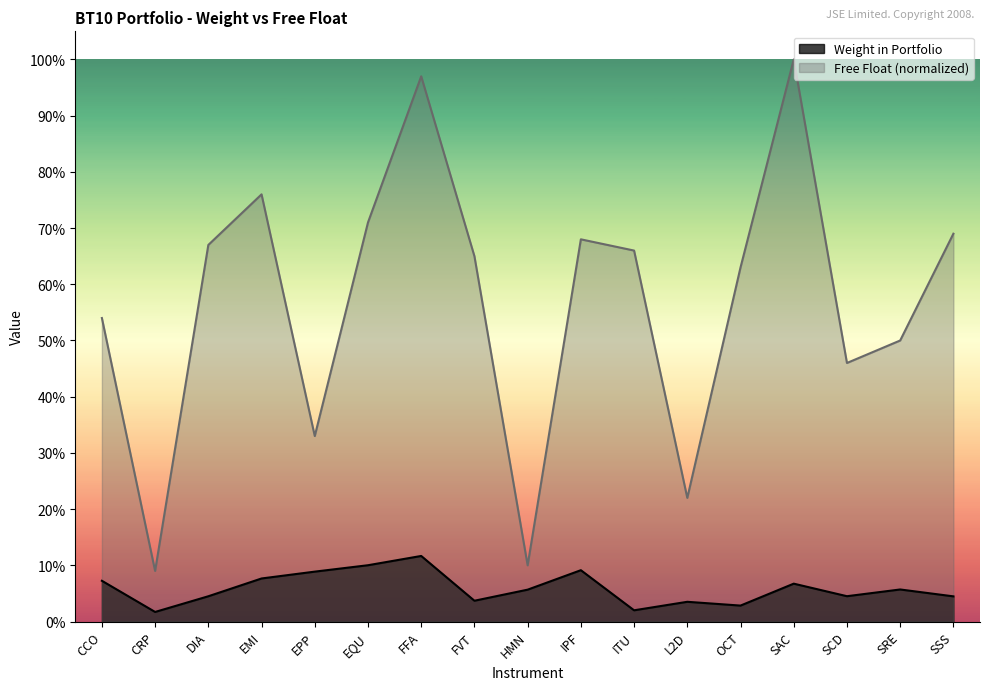

True or false: Free Float and Weight in Portfolio intersect in this chart.

False